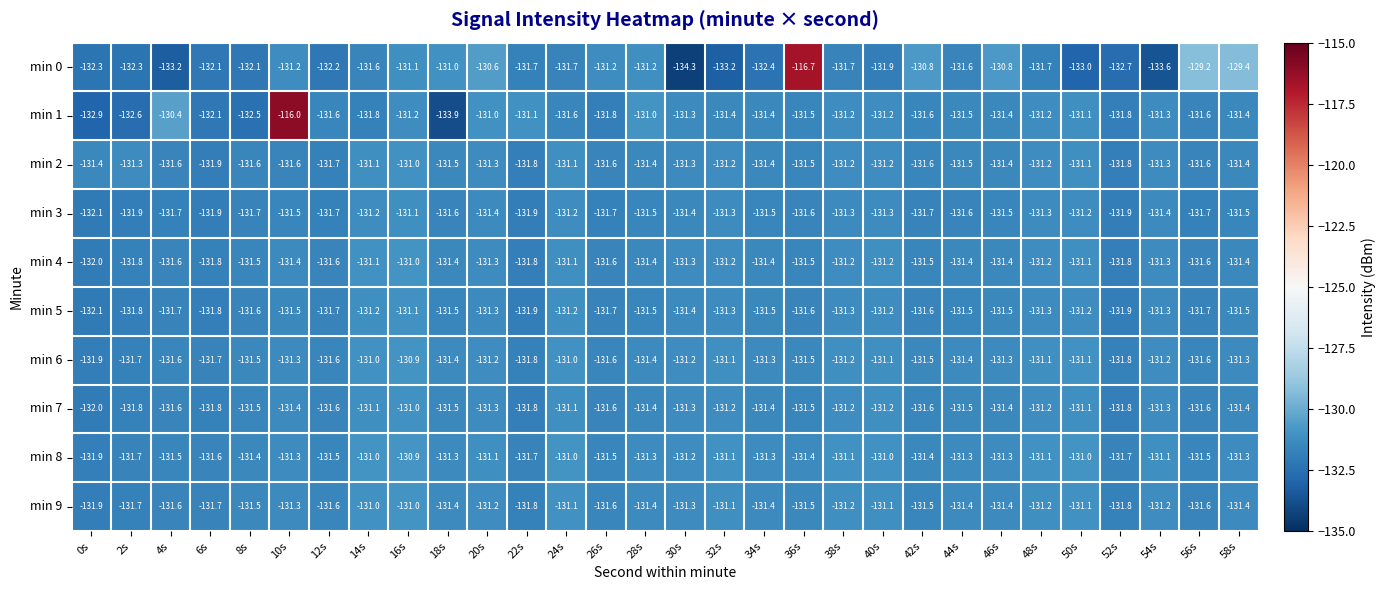

What is the minimum value shown in the chart?

-134.3